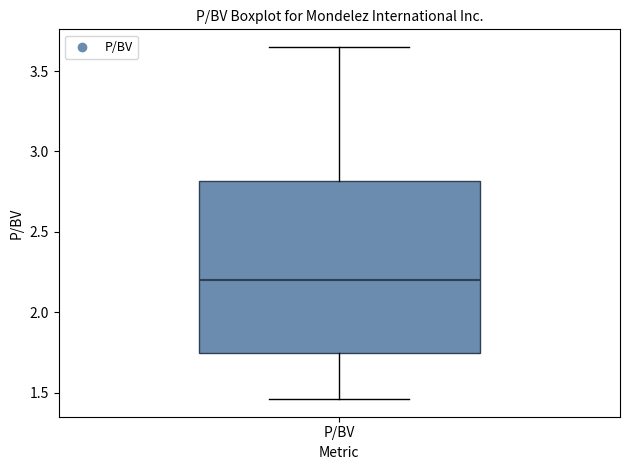

Read this box plot against the y-axis: the position of the median line, the range covered by the box, and the ends of both whiskers. The values are not printed on the chart, so give them approximately, as read against the axis.

median 2.20, box 1.75 to 2.80, whiskers 1.45 to 3.65